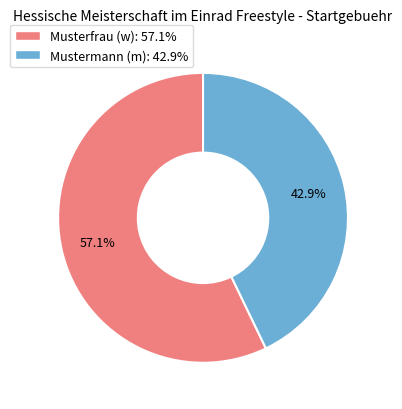

To the nearest percent, what percentage of the pie is Mustermann (m)?

43%